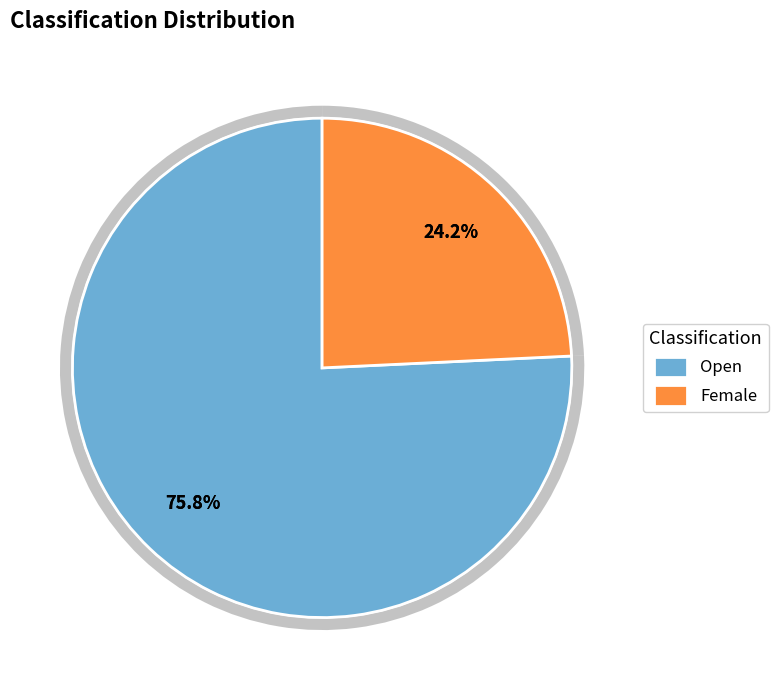

Does Female account for over 50% of the chart?

No